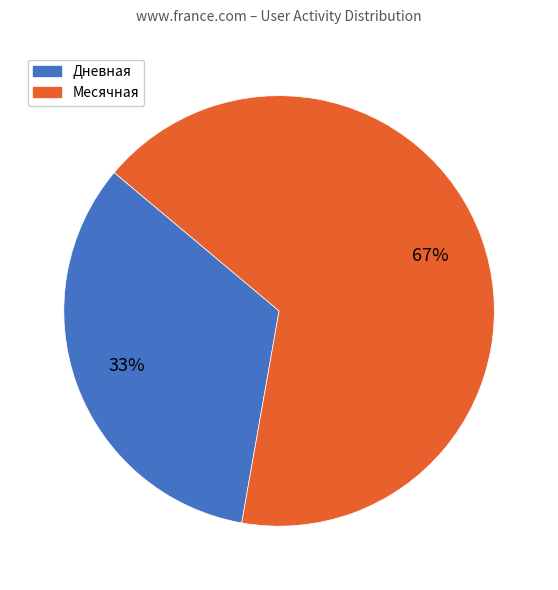

Count the number of slices in the pie.

2